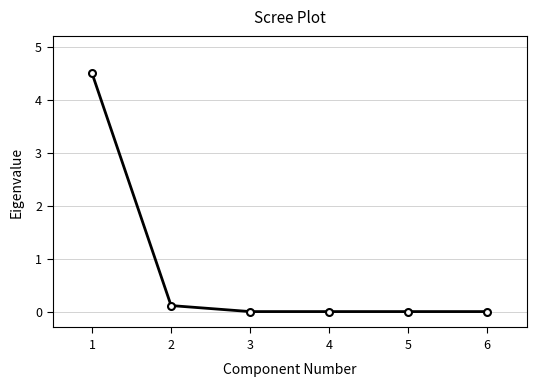

What is the maximum value shown in the chart?

4.5